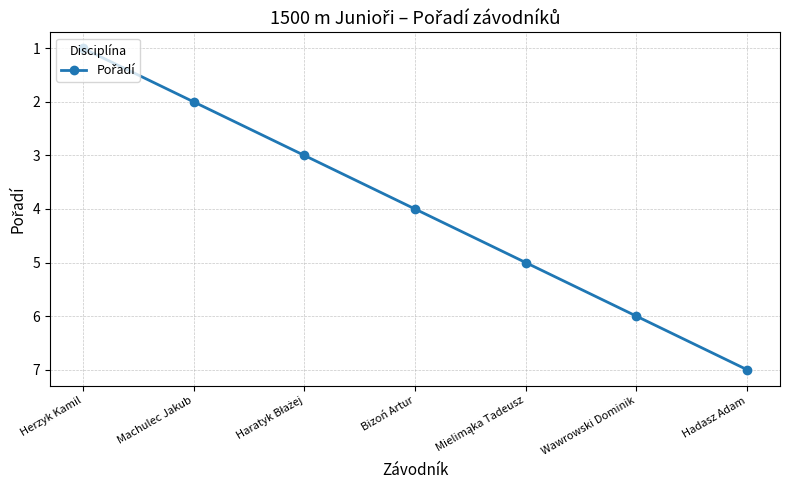

True or false: the data has more than 1 interior local peaks.

False